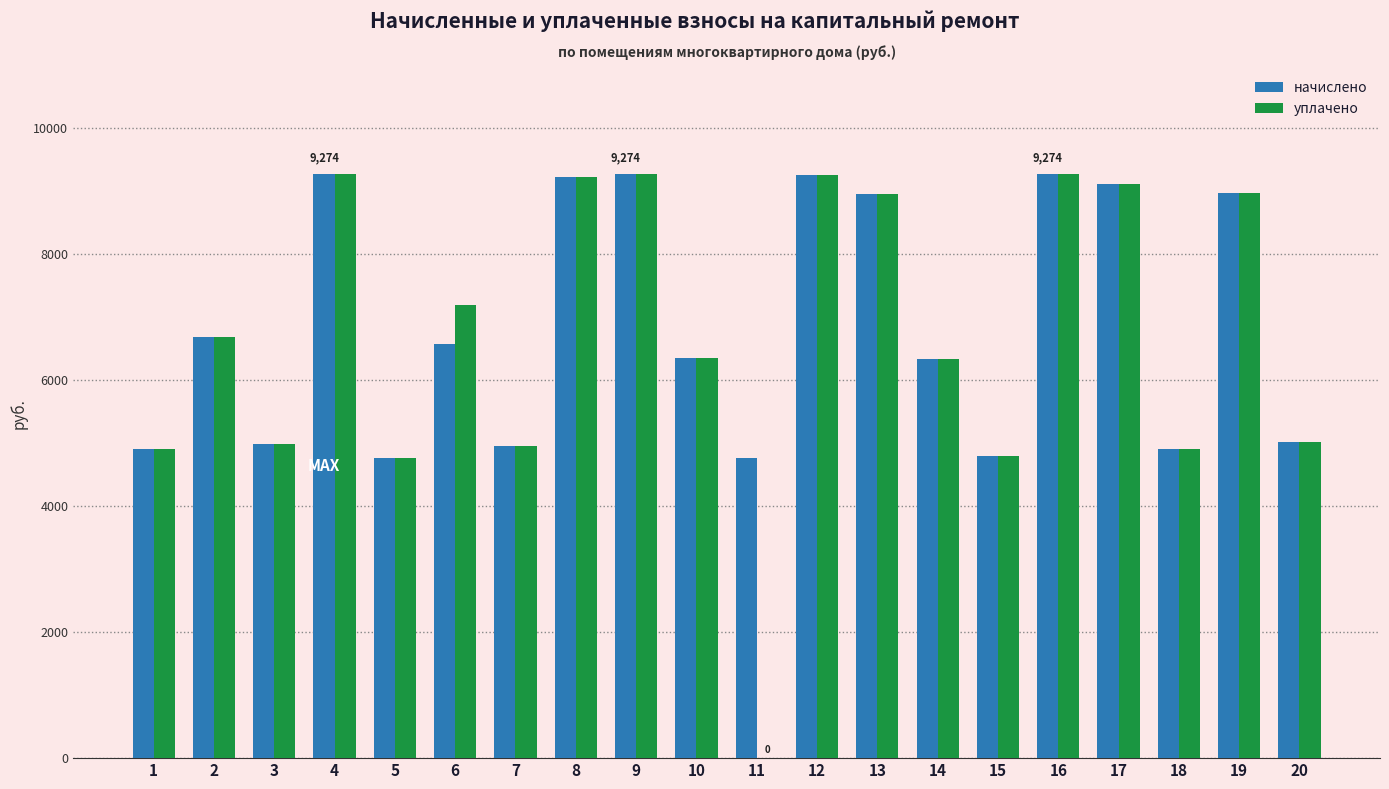

What is the total value across all series at 17?

18216.0